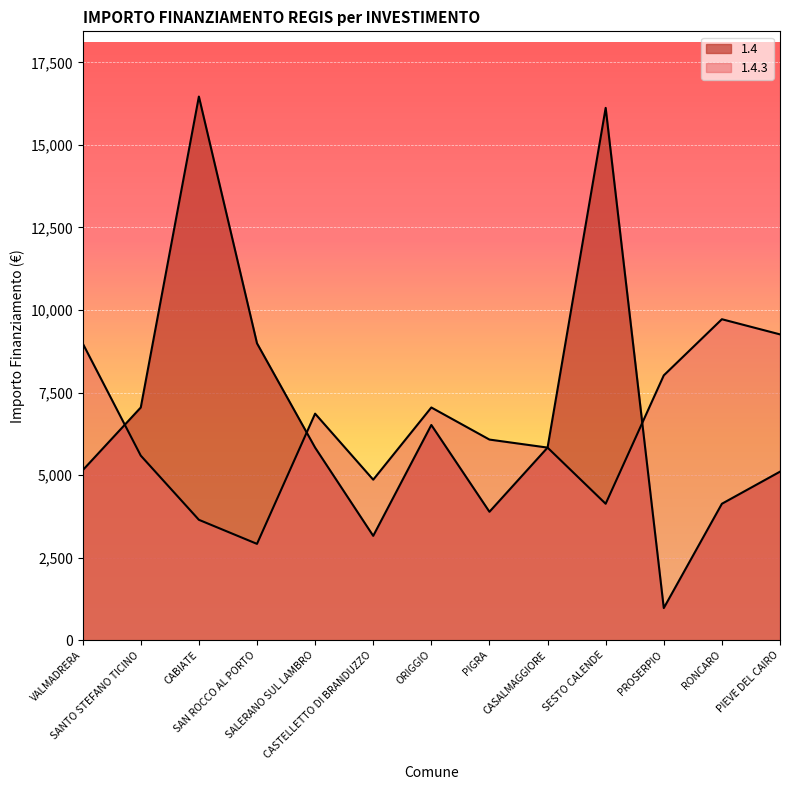

Which series has the widest spread of values?

1.4